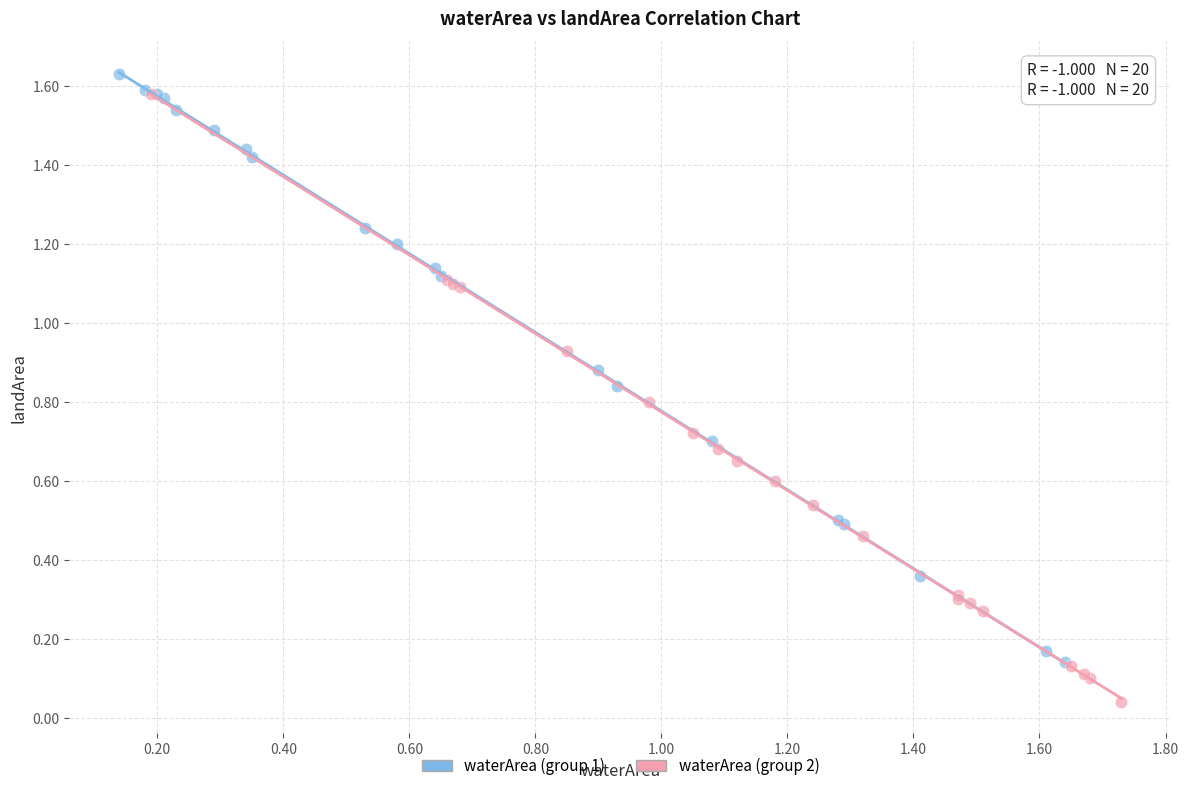

Which series reaches the minimum Y coordinate?

waterArea (group 2)